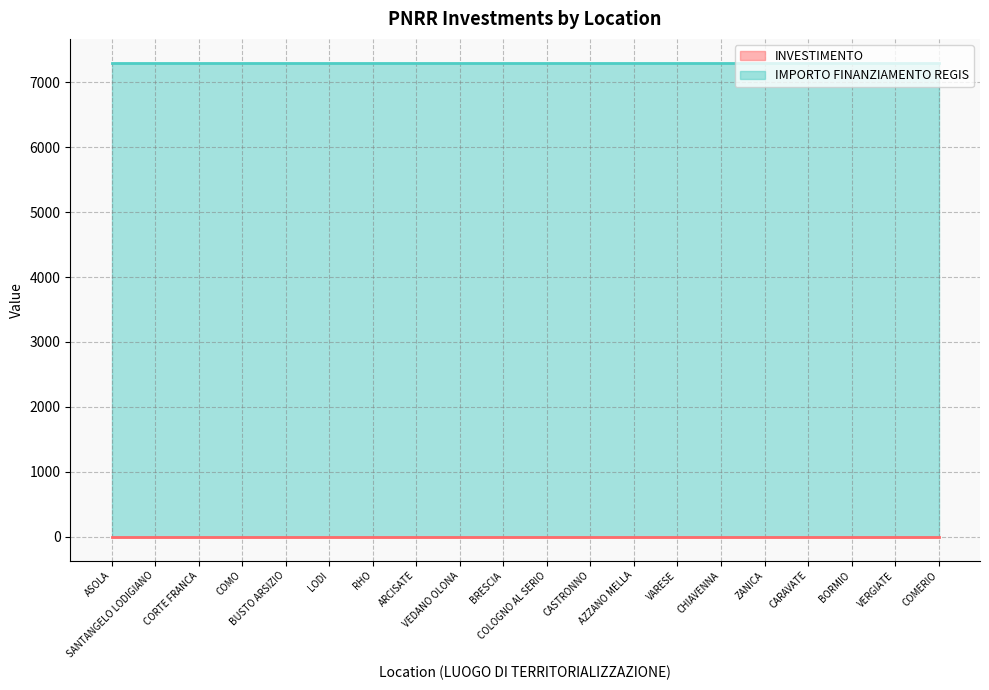

Is it true that IMPORTO FINANZIAMENTO REGIS equals 4701.9 at ARCISATE?

False